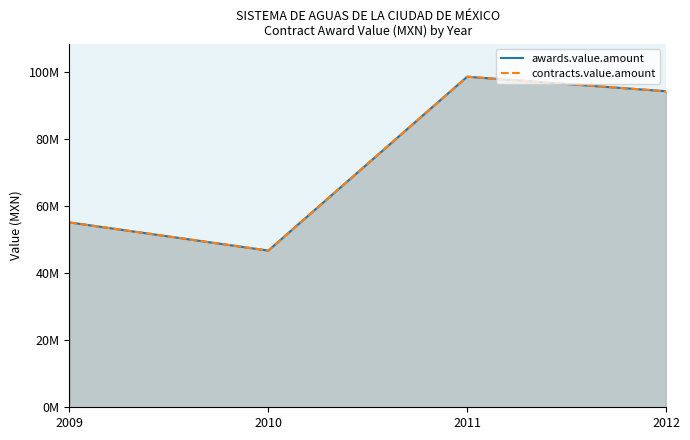

At which category does awards.value.amount reach its first local peak?

2011